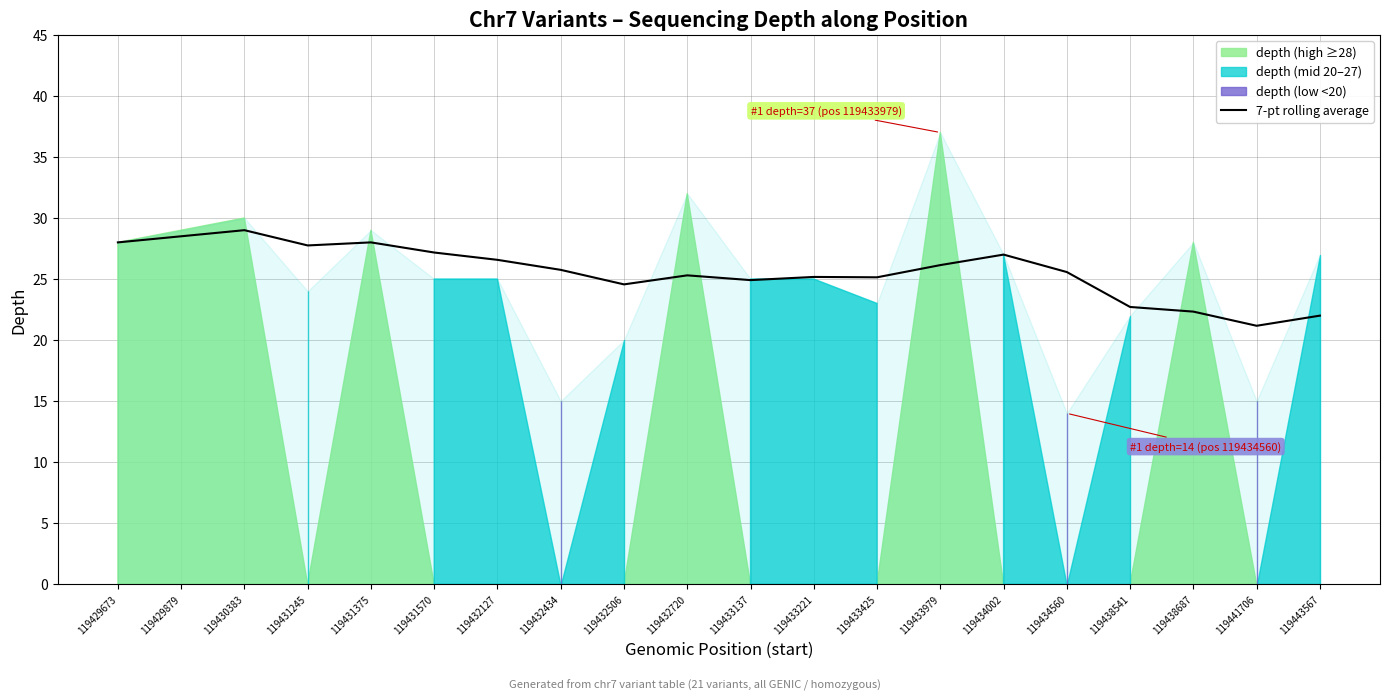

True or false: the data shows 39.1 at 119432720.

False